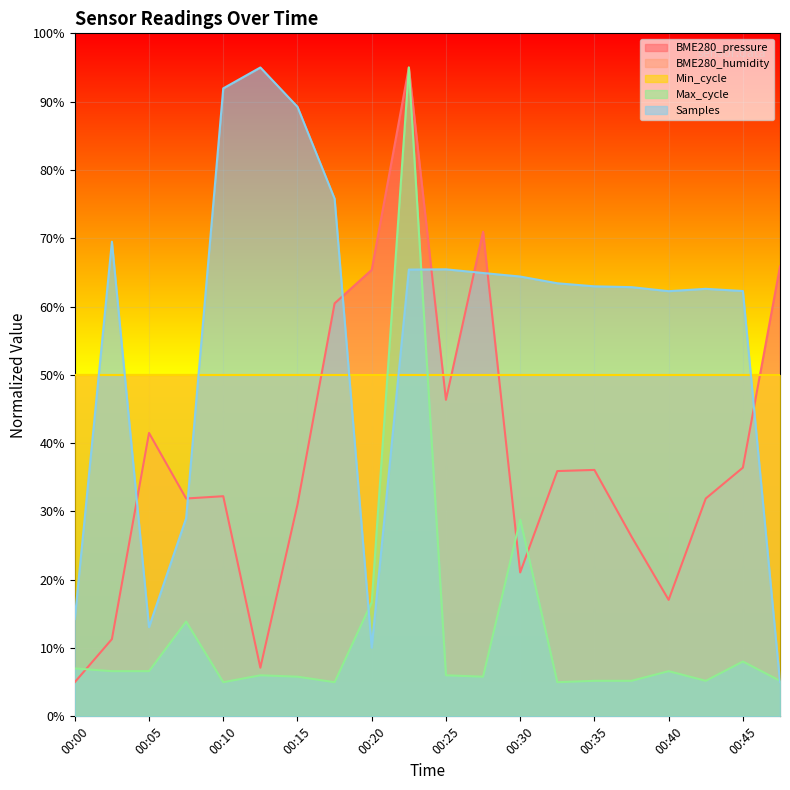

The value of BME280_pressure at 00:30 is 13.6. True or false?

False